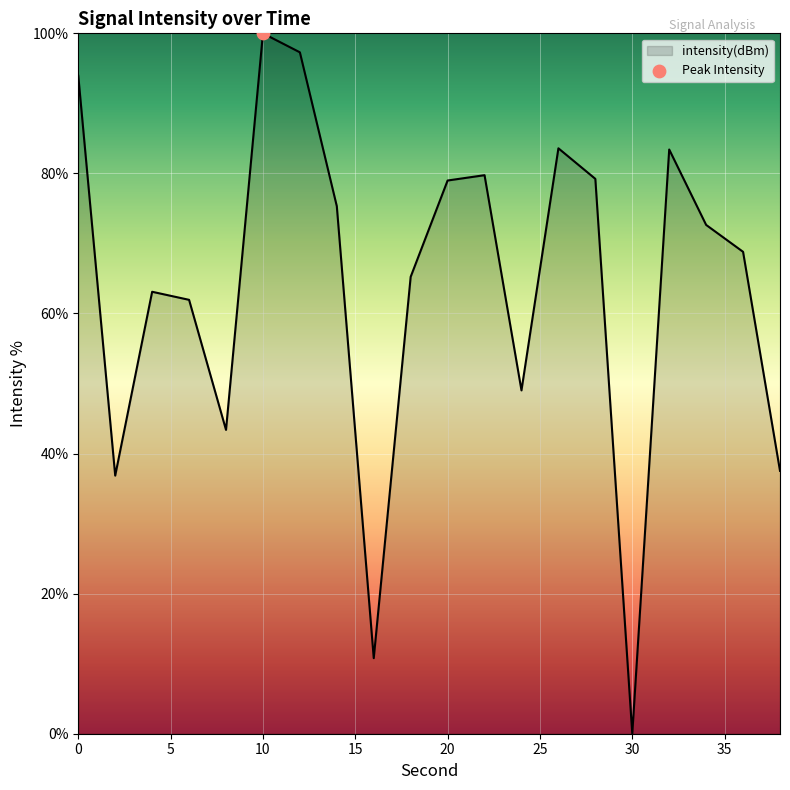

What is the maximum value shown in the chart?

100.0